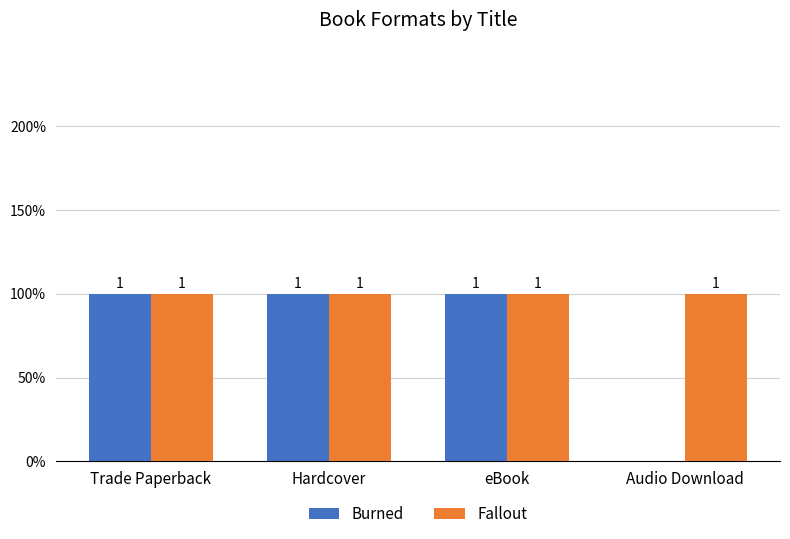

What is the value of the Fallout bar at the 2nd from the left?

1